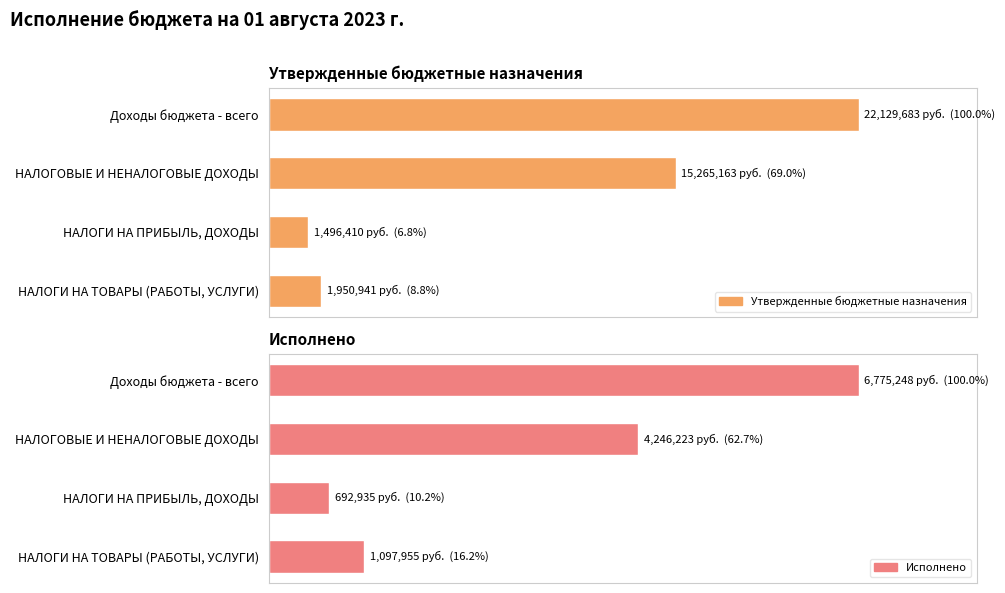

What is the difference between the maximum and minimum values in the Исполнено series?

89.8